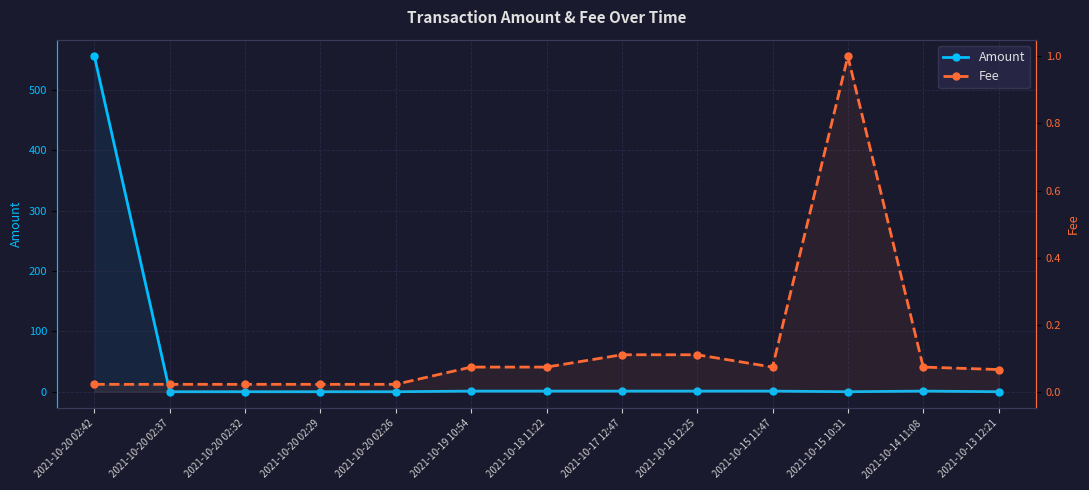

What is the label of the 1st point from the left?

2021-10-20 02:42